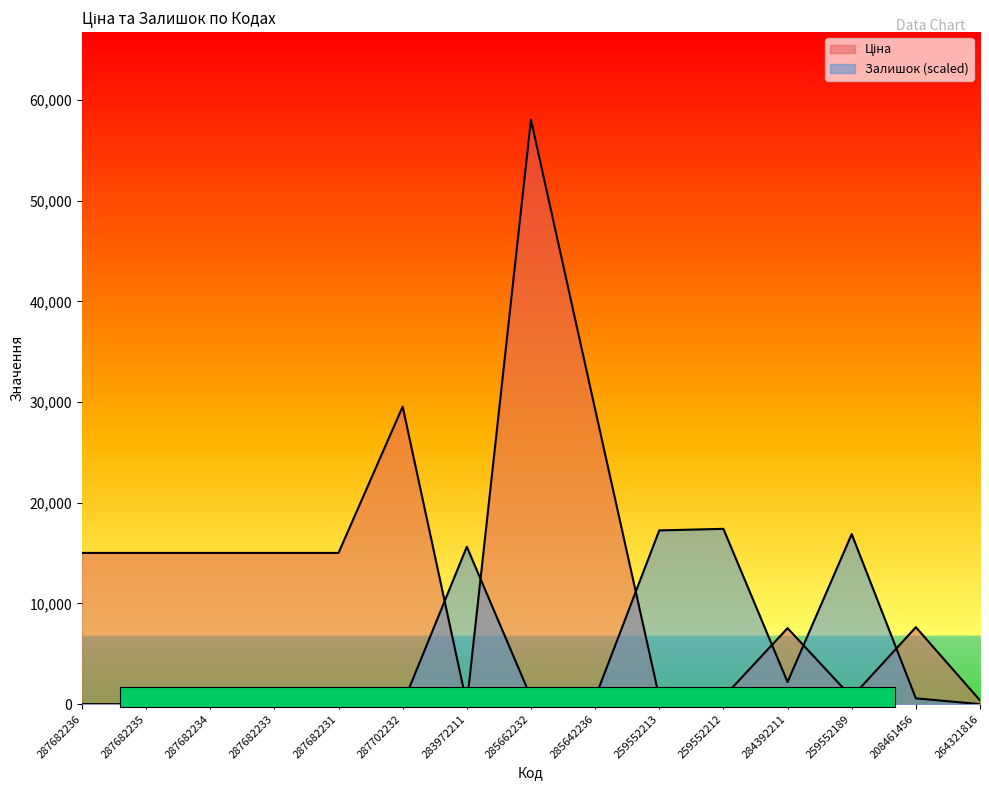

What is the difference between the maximum and minimum values in the Залишок series?

17411.1